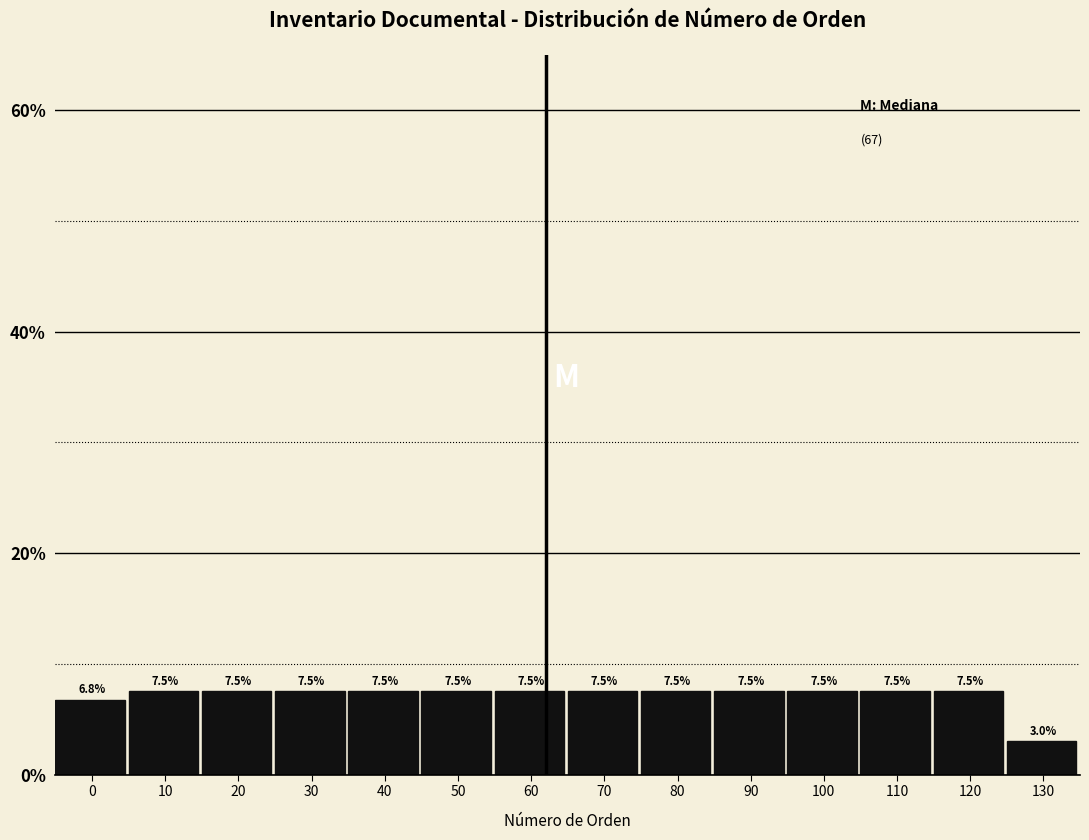

Reading left to right, transcribe all the data shown in this chart.

0=6.8	10=7.5	20=7.5	30=7.5	40=7.5	50=7.5	60=7.5	70=7.5	80=7.5	90=7.5	100=7.5	110=7.5	120=7.5	130=3.0